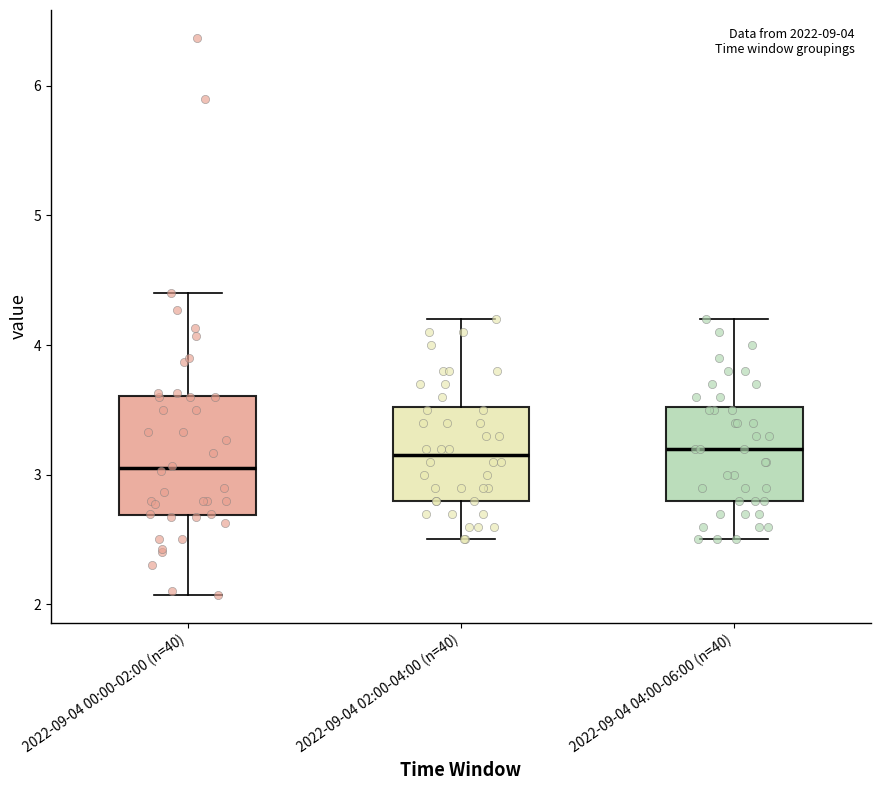

Reading left to right, transcribe this box plot: for each box, give where its median line is, the range the box spans, and where its two whiskers end, as read against the y-axis. The values are not printed on the chart, so give them approximately, as read against the axis.

2022-09-04 00:00-02:00 (n=40): median 3.1, box 2.7 to 3.6, whiskers 2.1 to 4.4
2022-09-04 02:00-04:00 (n=40): median 3.2, box 2.8 to 3.5, whiskers 2.5 to 4.2
2022-09-04 04:00-06:00 (n=40): median 3.2, box 2.8 to 3.5, whiskers 2.5 to 4.2